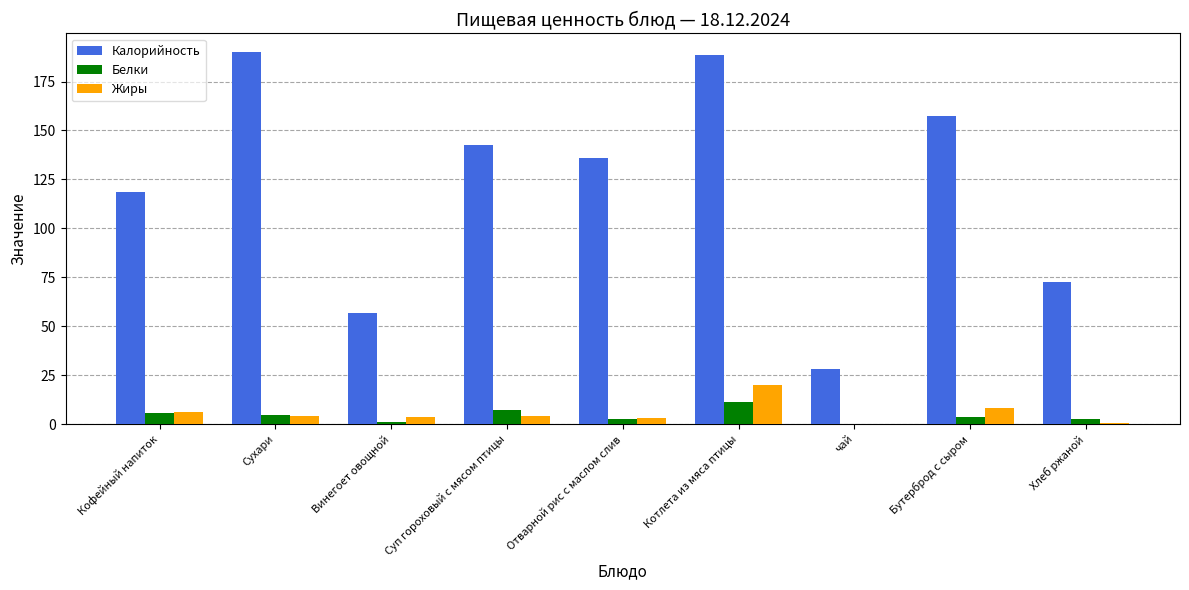

Are the bars grouped side by side (vs. stacked)?

Yes